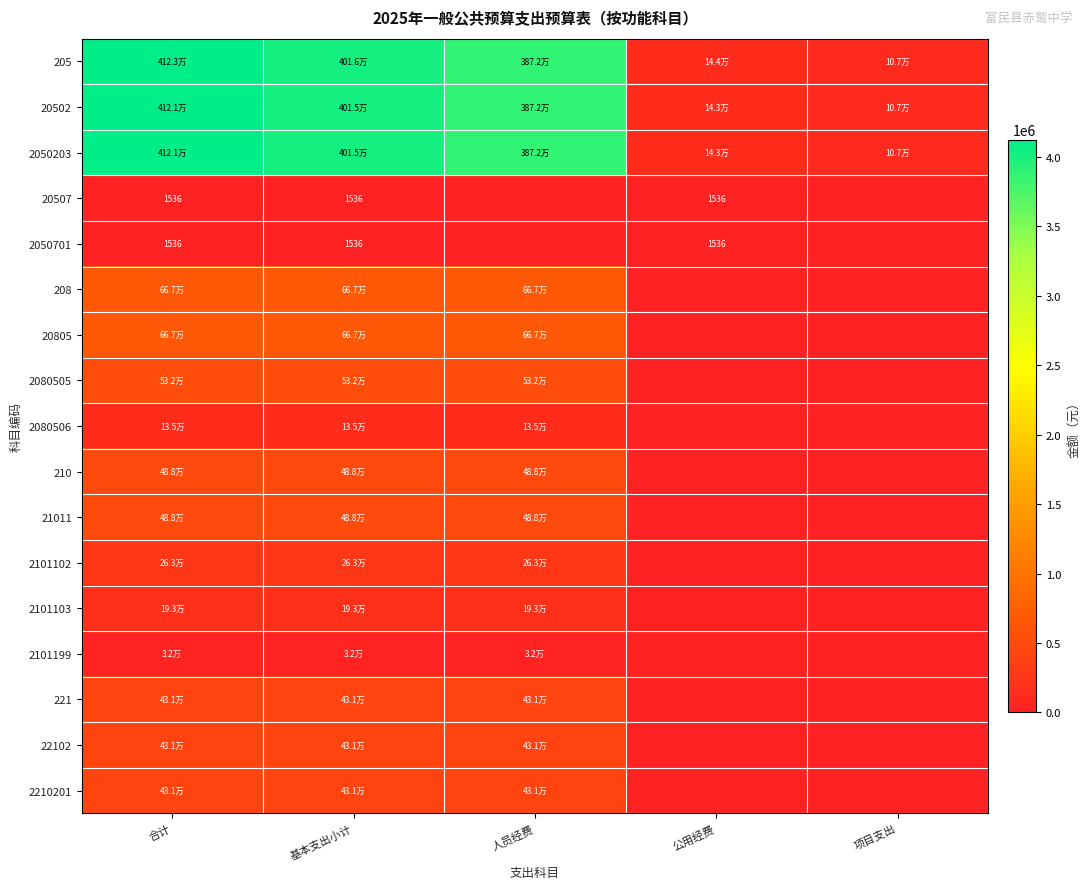

Which series has the widest spread of values?

205